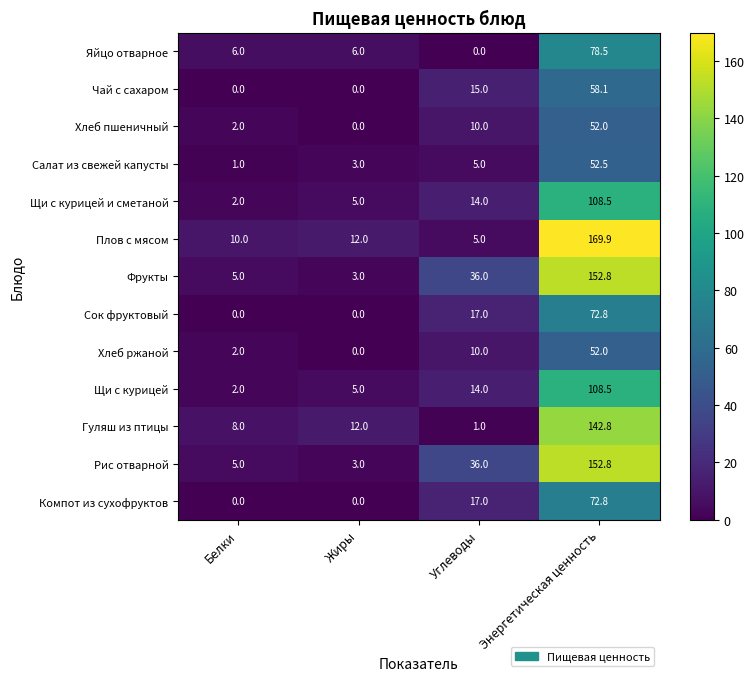

Is it true that Хлеб ржаной equals -19.9 at Жиры?

False